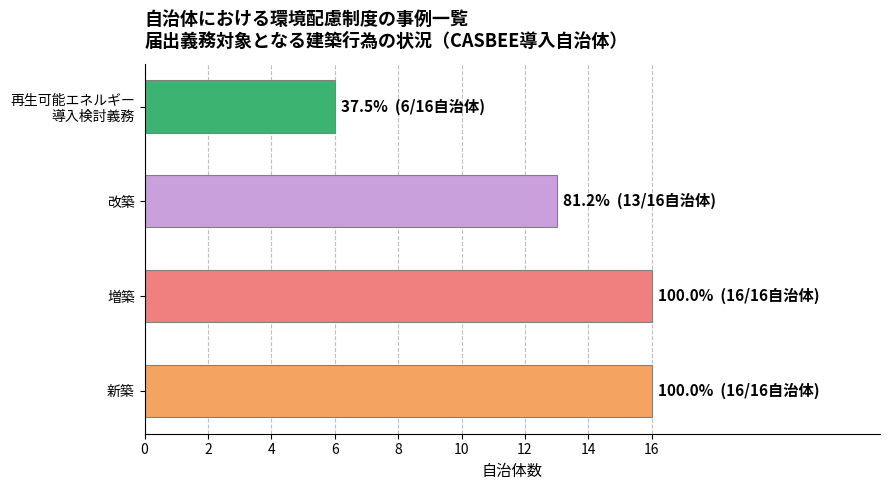

Approximately how many times larger is the value at 改築 compared to 新築?

0.8